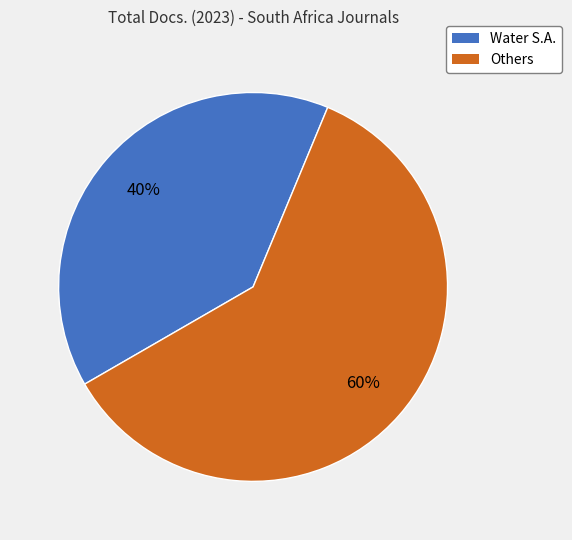

Is there a majority slice in this chart?

Yes